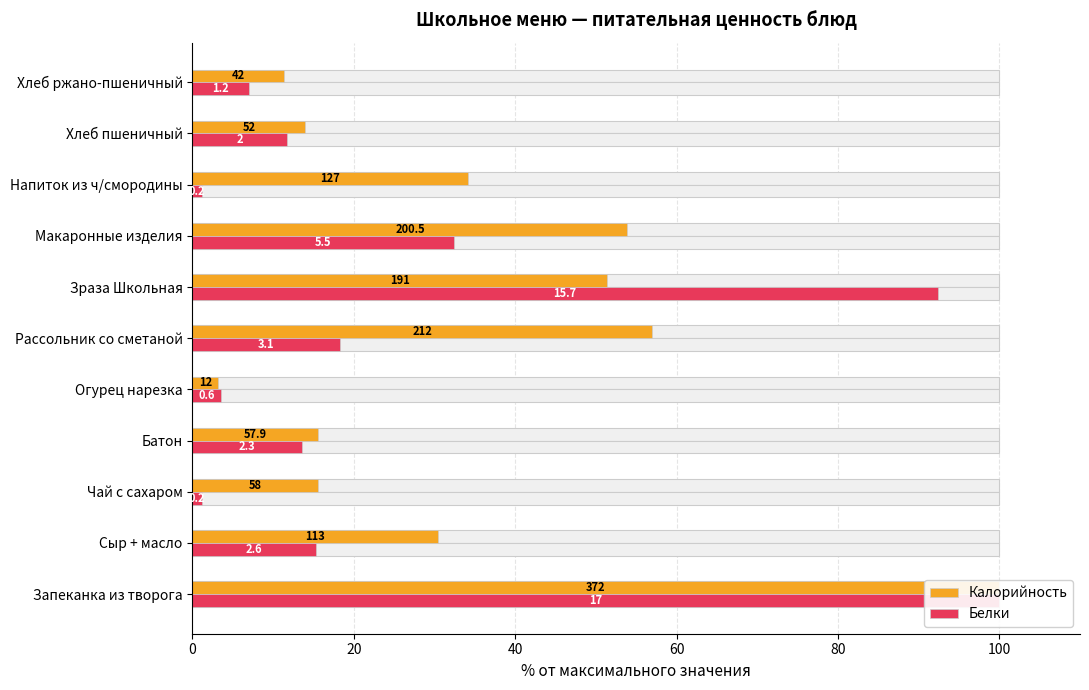

How many groups of bars are there?

11